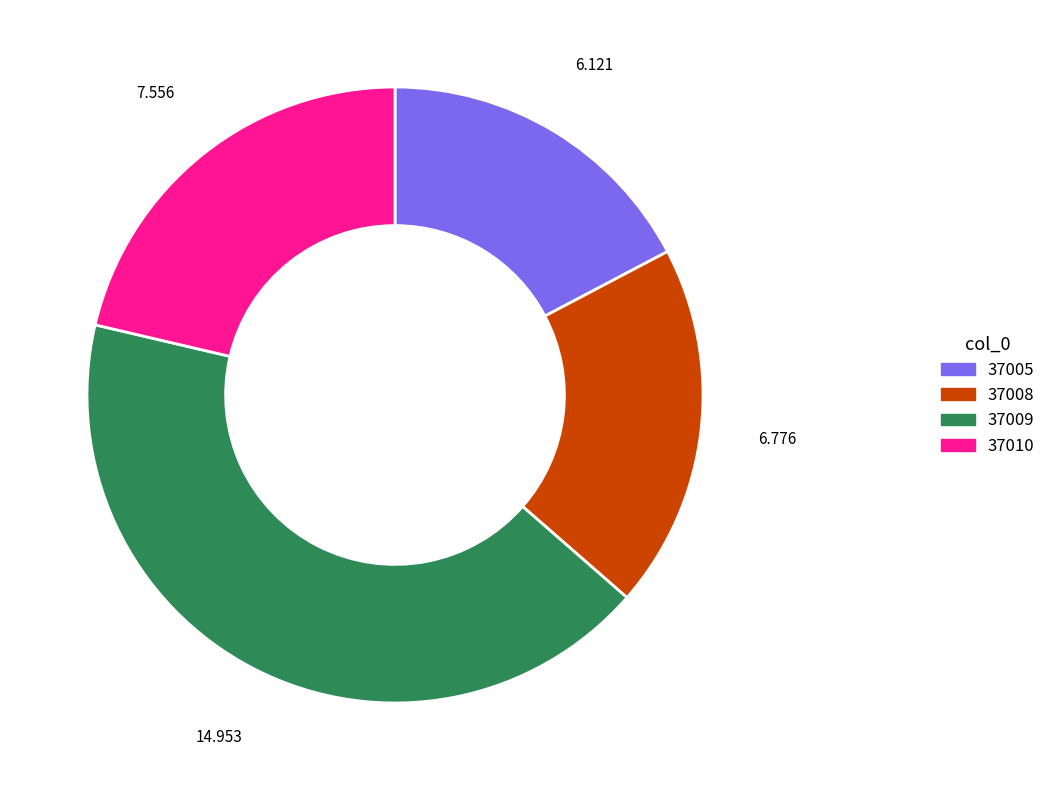

The 37009 slice represents 32% of the pie. True or false?

False